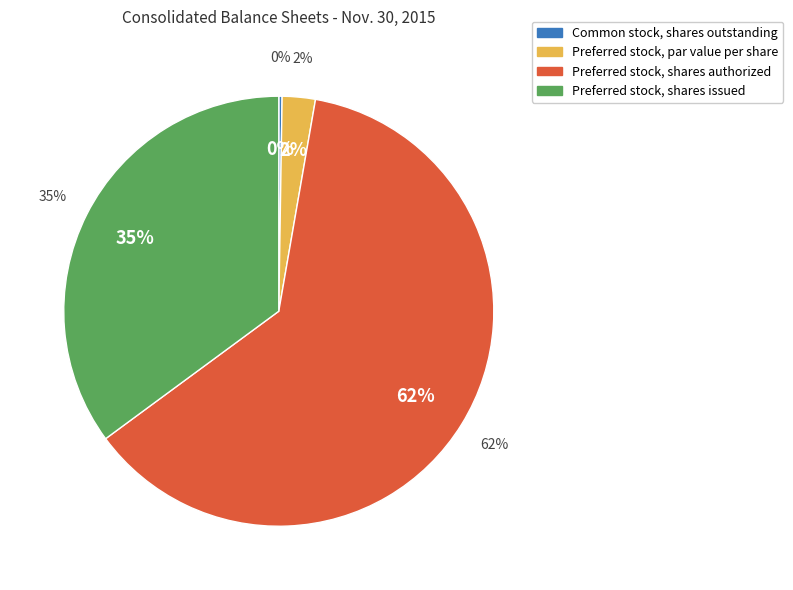

To the nearest percent, what is the difference between the Preferred stock, shares authorized and Common stock, shares outstanding slice percentages?

62%